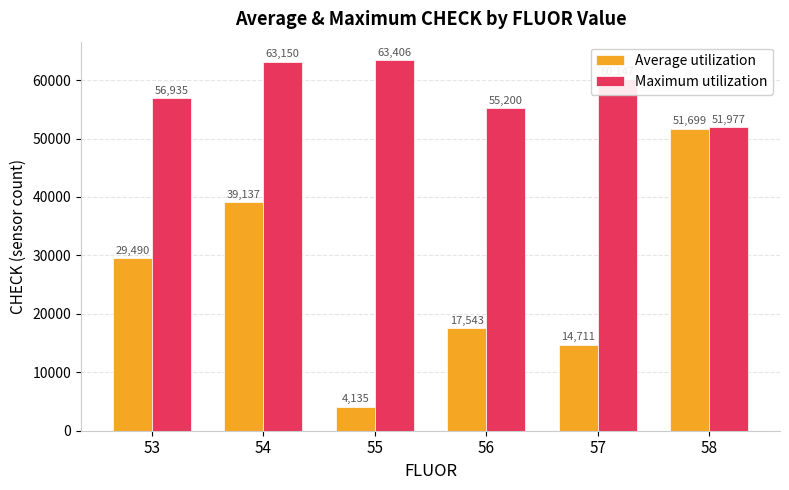

Where does the Maximum utilization series first go above 60147?

54